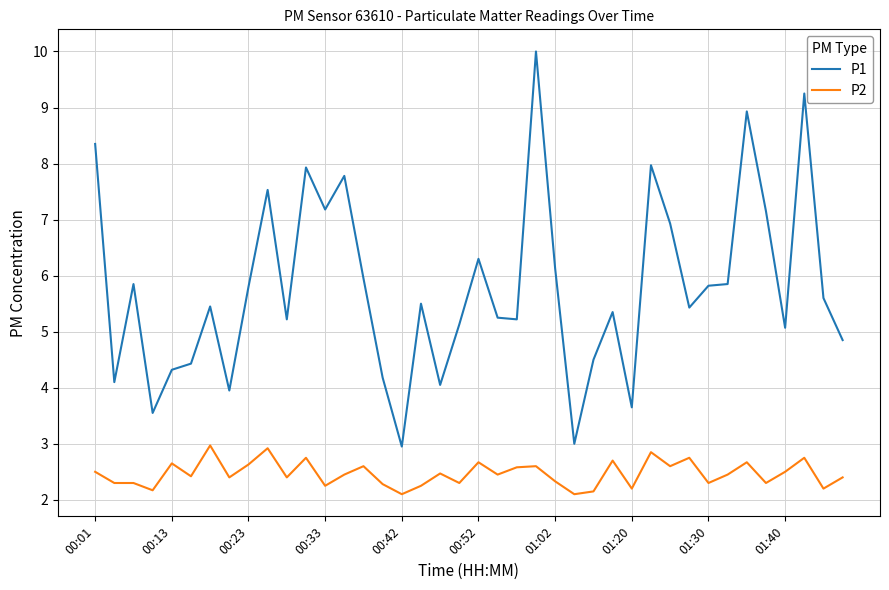

What are all the series names shown in the legend?

P1, P2